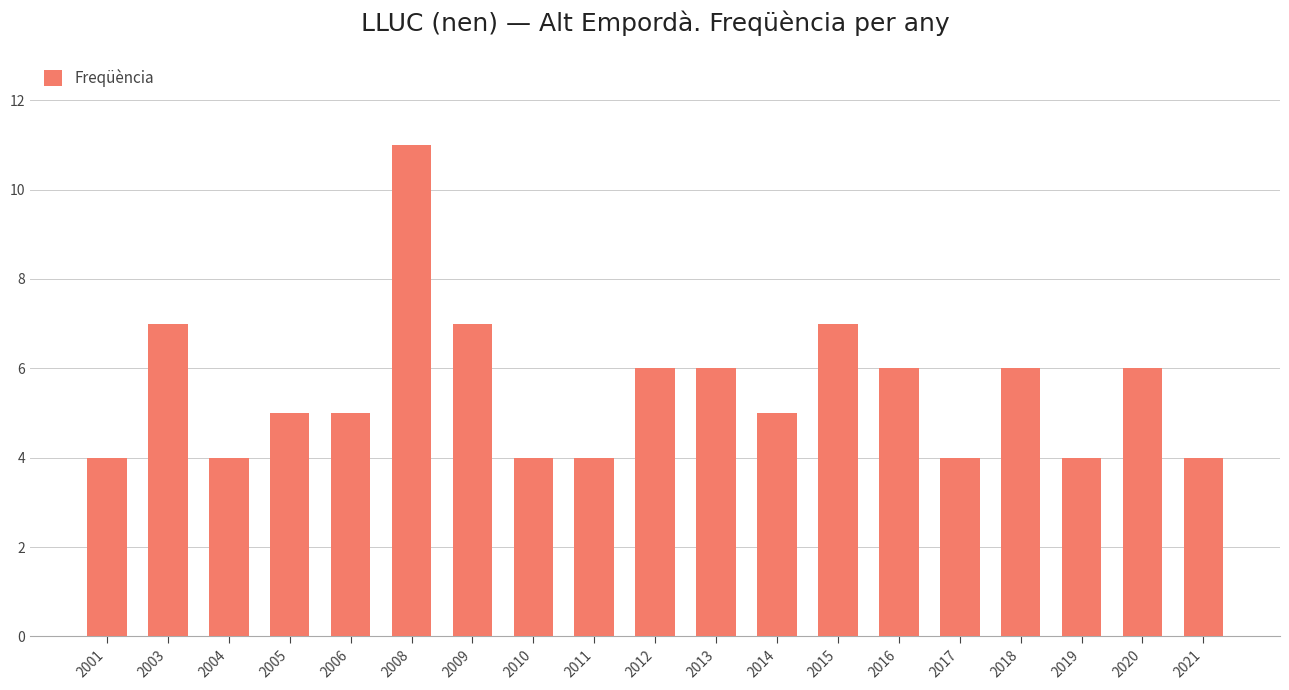

Approximately how many times larger is the value at 2017 compared to 2004?

1.0